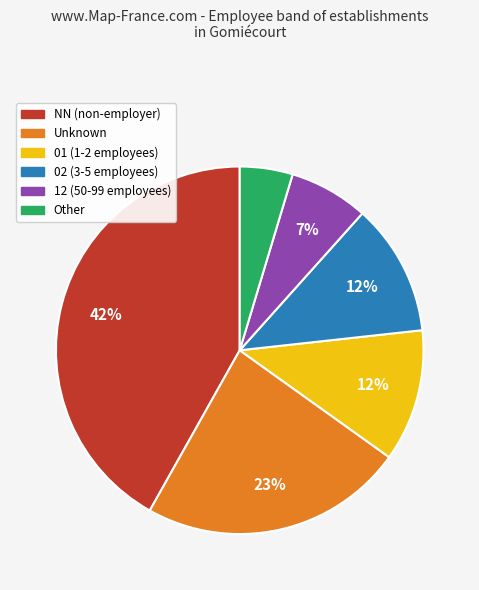

To the nearest percent, what is the average slice percentage?

17%